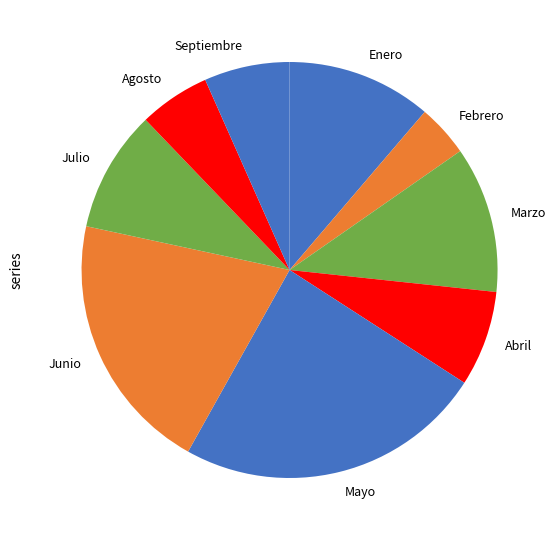

Is there any slice that represents more than half of the pie?

No